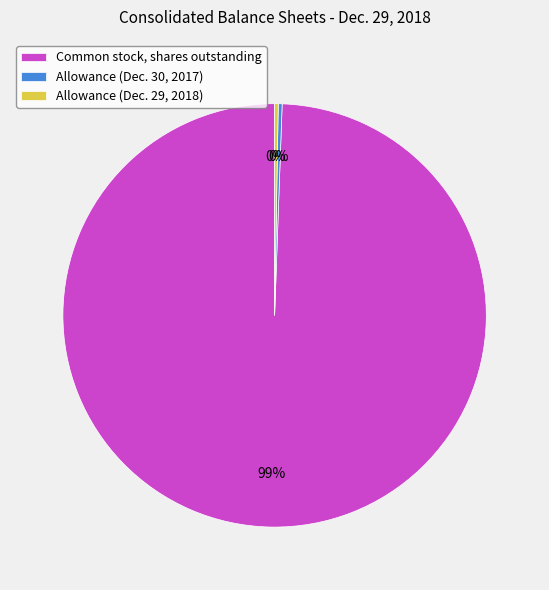

Is it true that Common stock, shares outstanding is 99% of the pie?

True